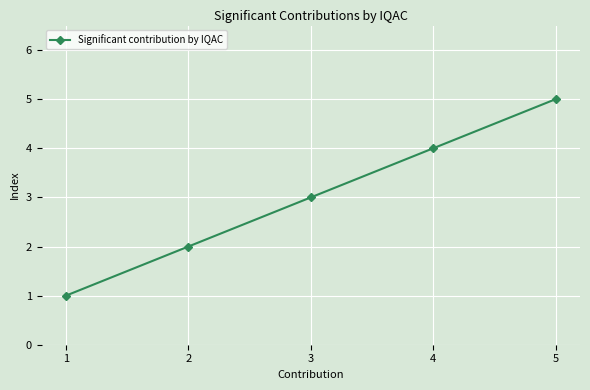

What is the difference between the maximum and minimum values?

4